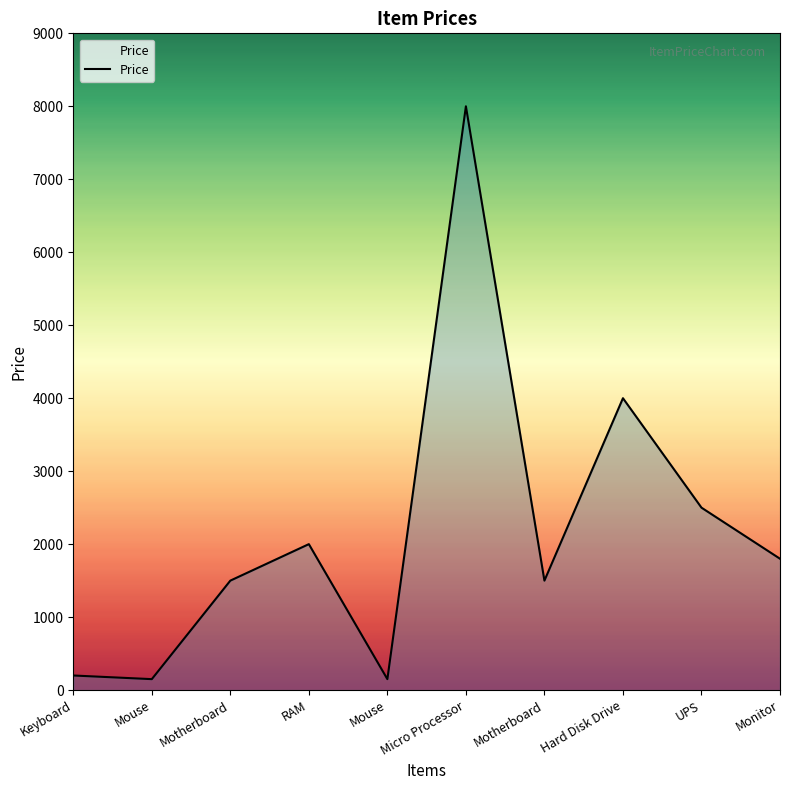

What is the sum of all values?

21800